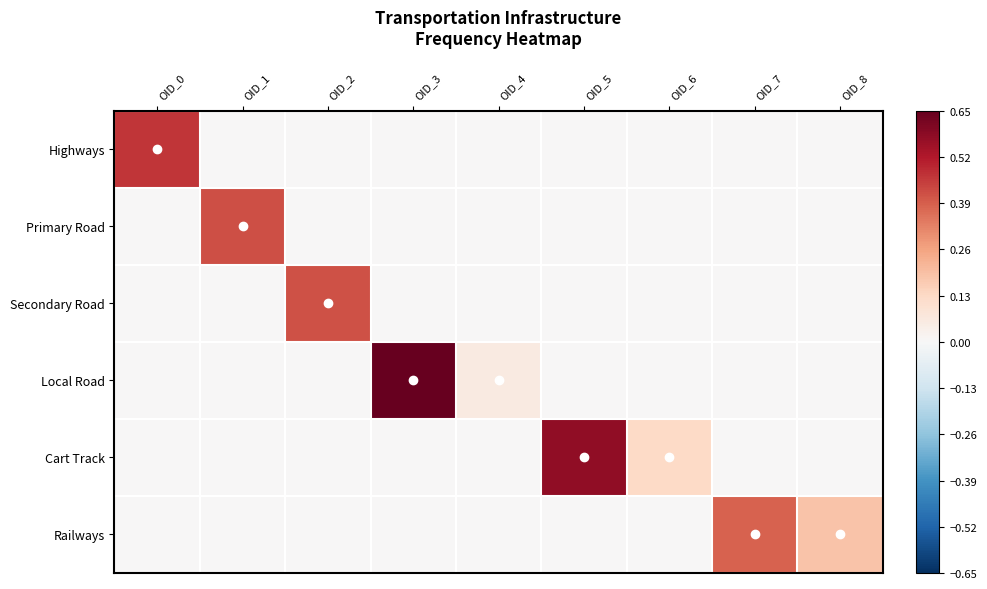

What is the difference between the highest and lowest values at OID_5?

0.6